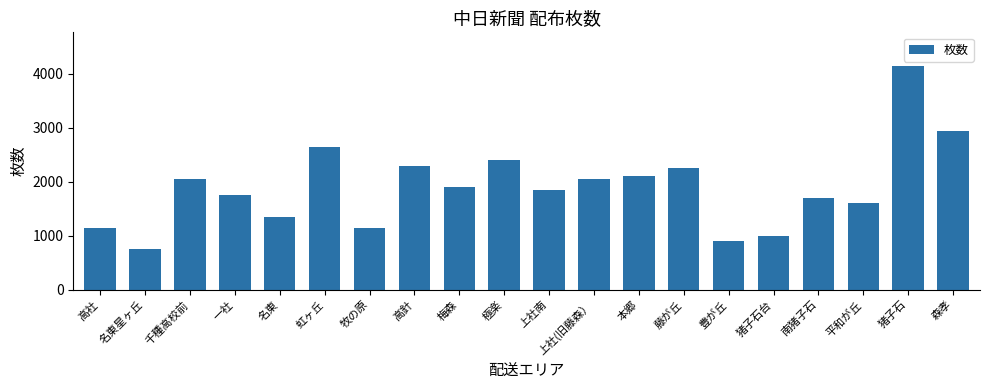

Reading left to right, what are all the values shown in this chart?

1150	750	2050	1750	1350	2650	1150	2300	1900	2400	1850	2050	2100	2250	900	1000	1700	1600	4150	2950